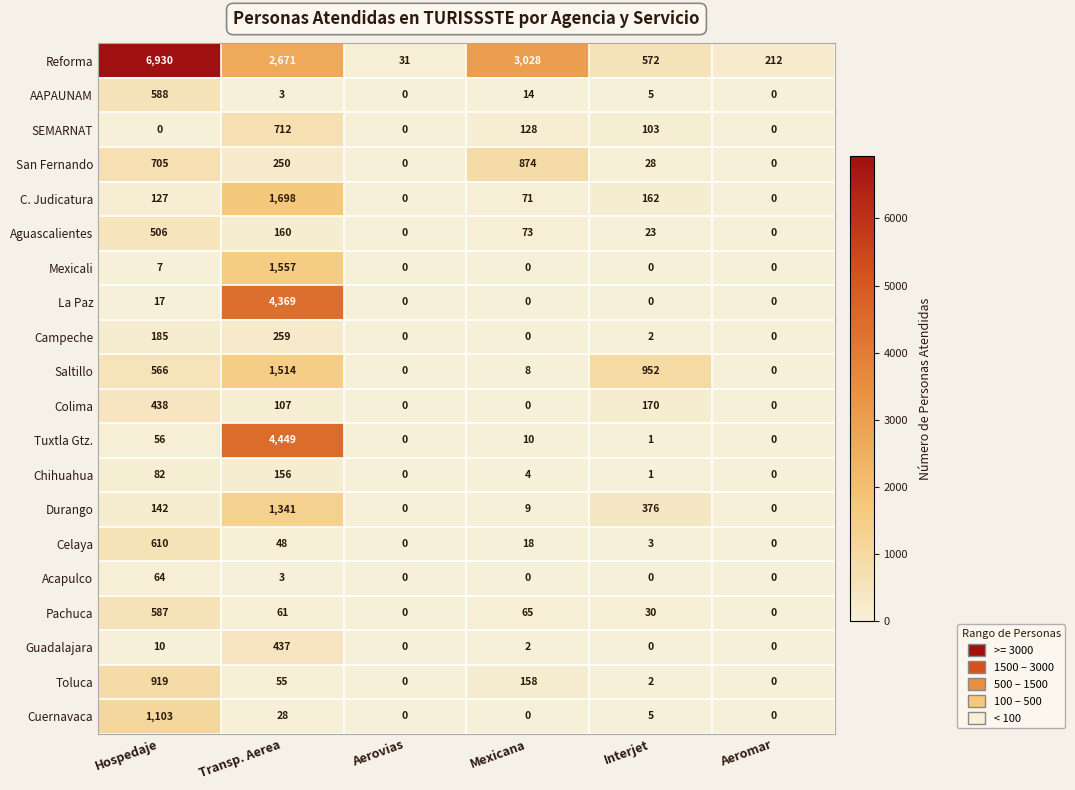

Which series has the widest spread of values?

Reforma